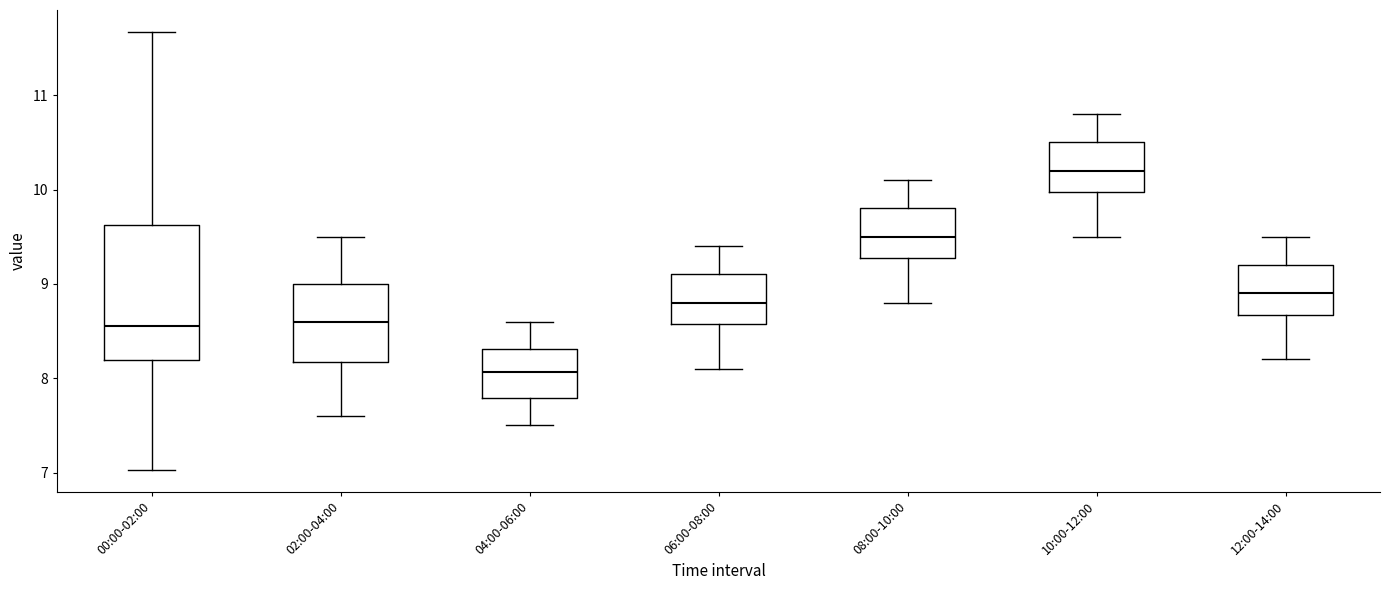

Which box is the tallest, from its lower edge to its upper edge?

00:00-02:00